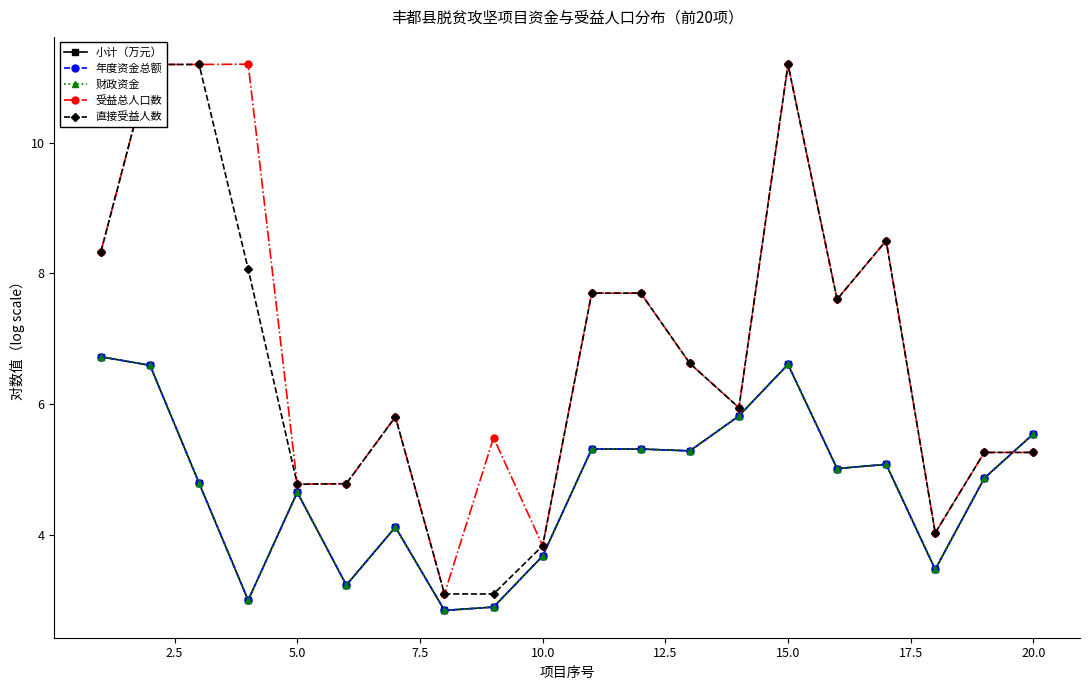

How many interior local valleys does the 直接受益人数 series have?

4